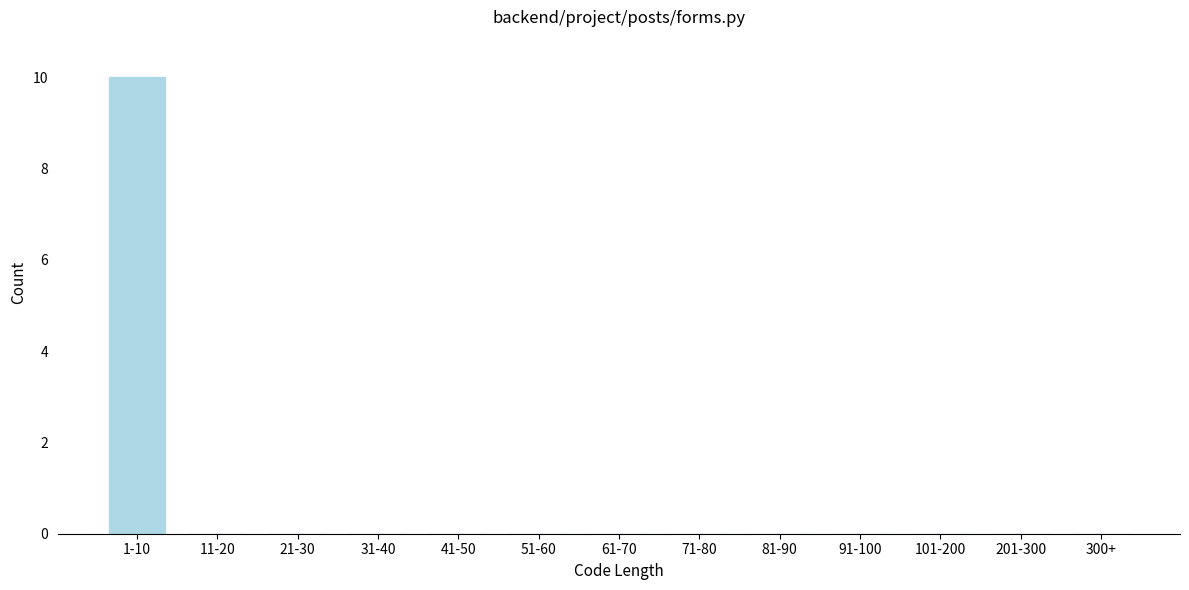

Reading left to right, transcribe all the data shown in this chart.

1-10=10	11-20=0	21-30=0	31-40=0	41-50=0	51-60=0	61-70=0	71-80=0	81-90=0	91-100=0	101-200=0	201-300=0	300+=0